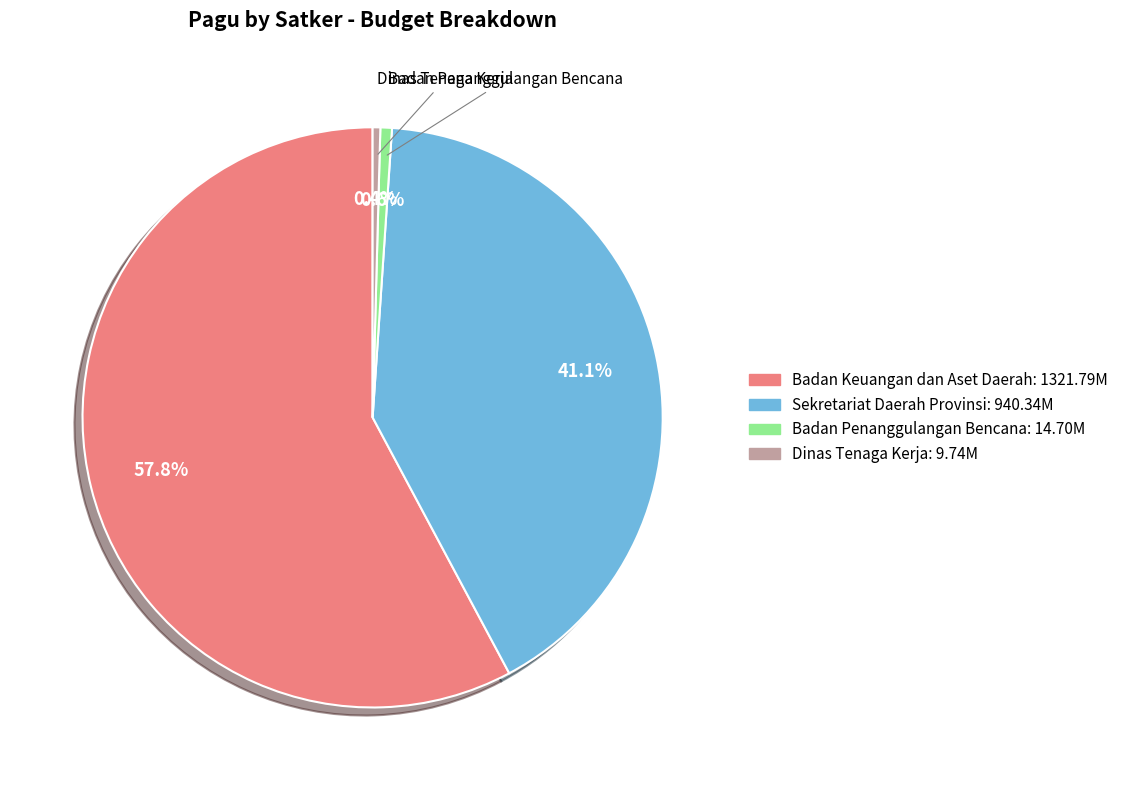

Is there a majority slice in this chart?

Yes